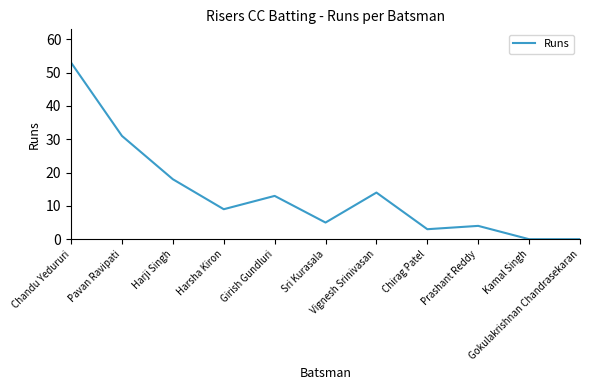

Does the chart display data point markers on the line(s)?

No